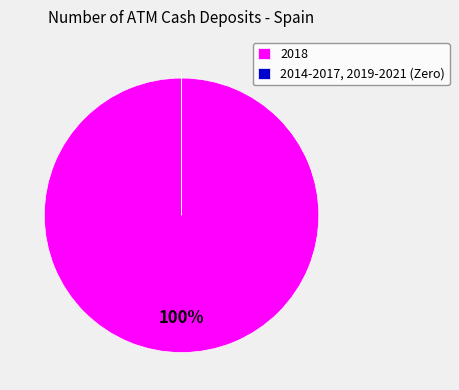

True or false: 2018 accounts for 100% of the total.

True